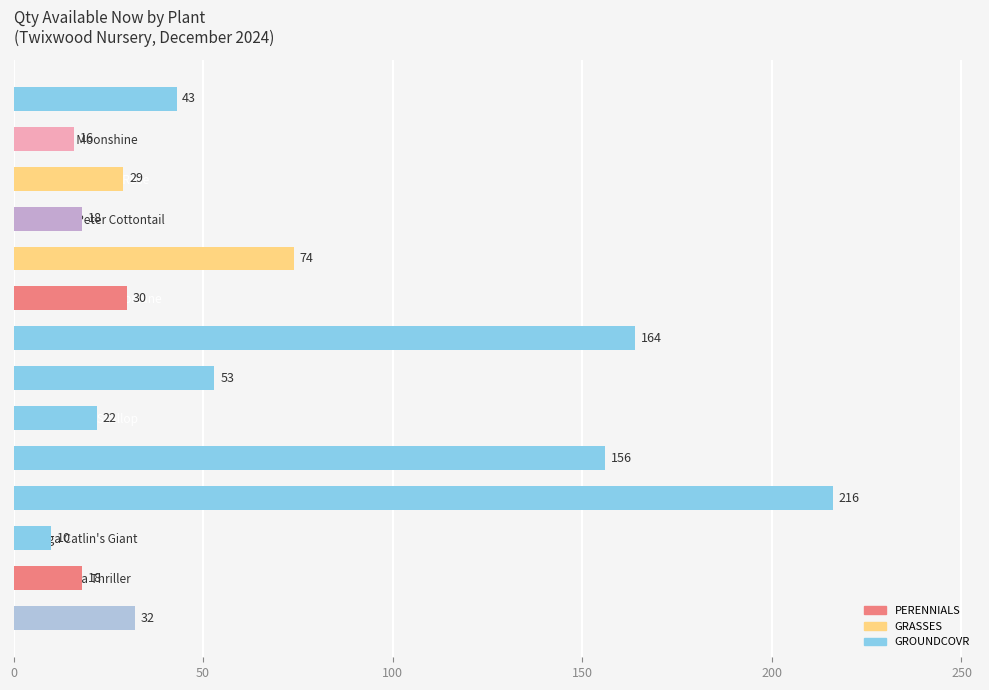

The chart shows a value of 156 at Ajuga Bronze Beauty. True or false?

True